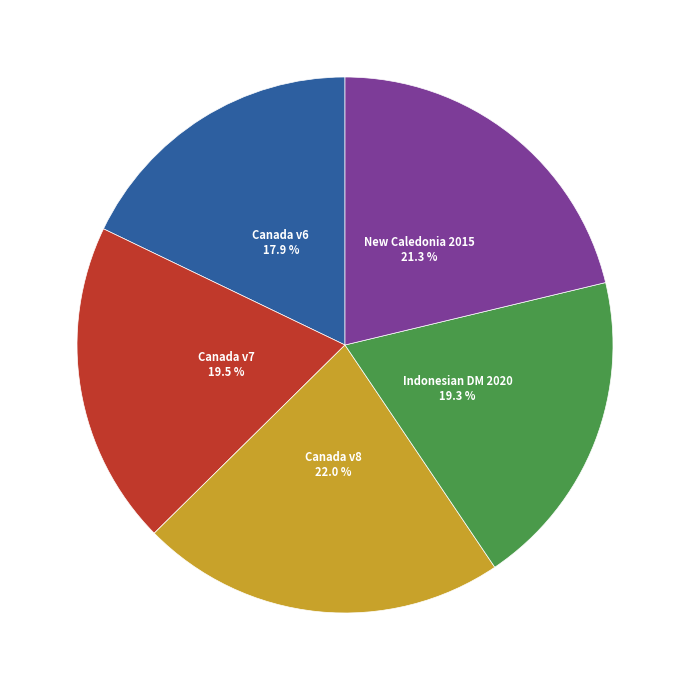

Which slice is the smallest?

Canada v6